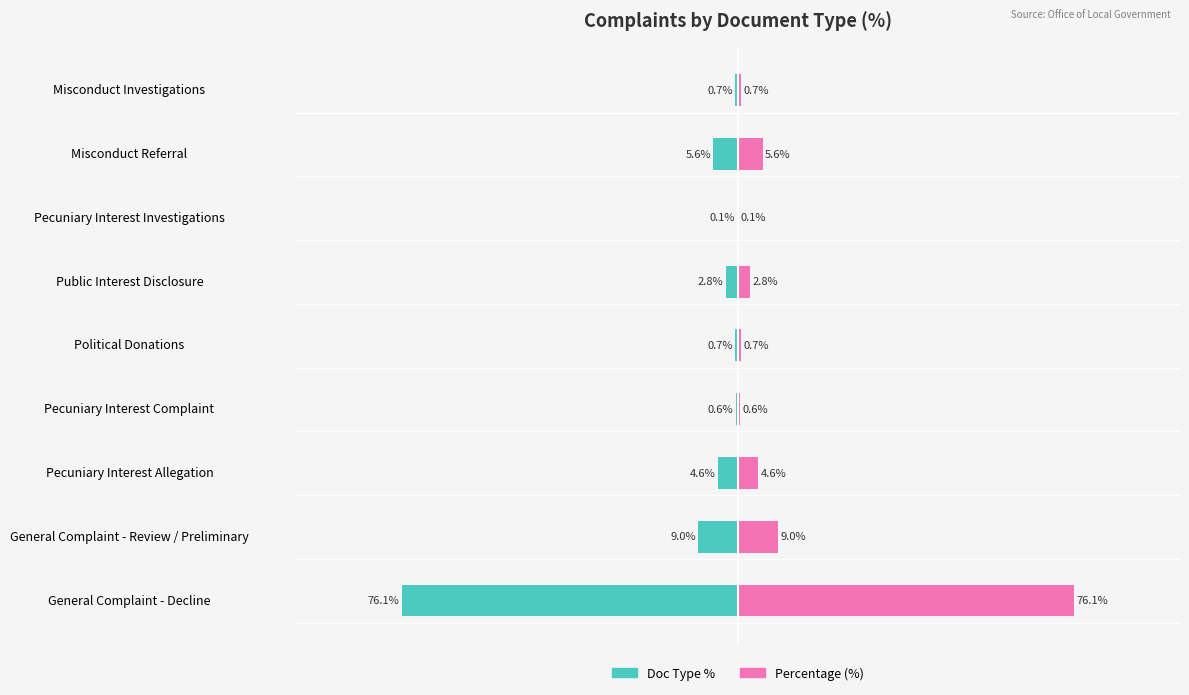

How many distinct data groups are displayed?

2